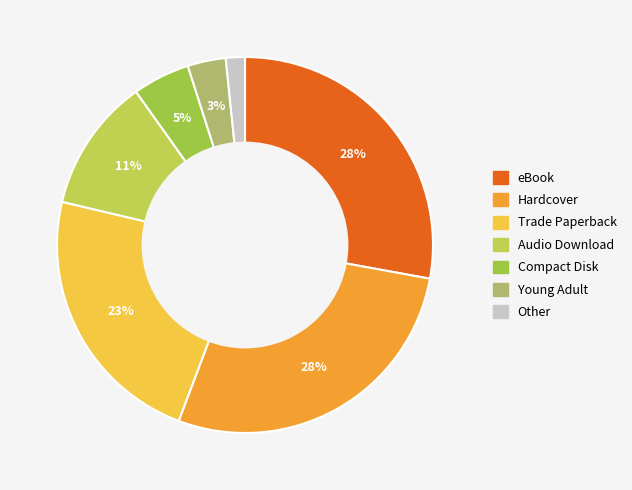

How many slices are in this pie chart?

7